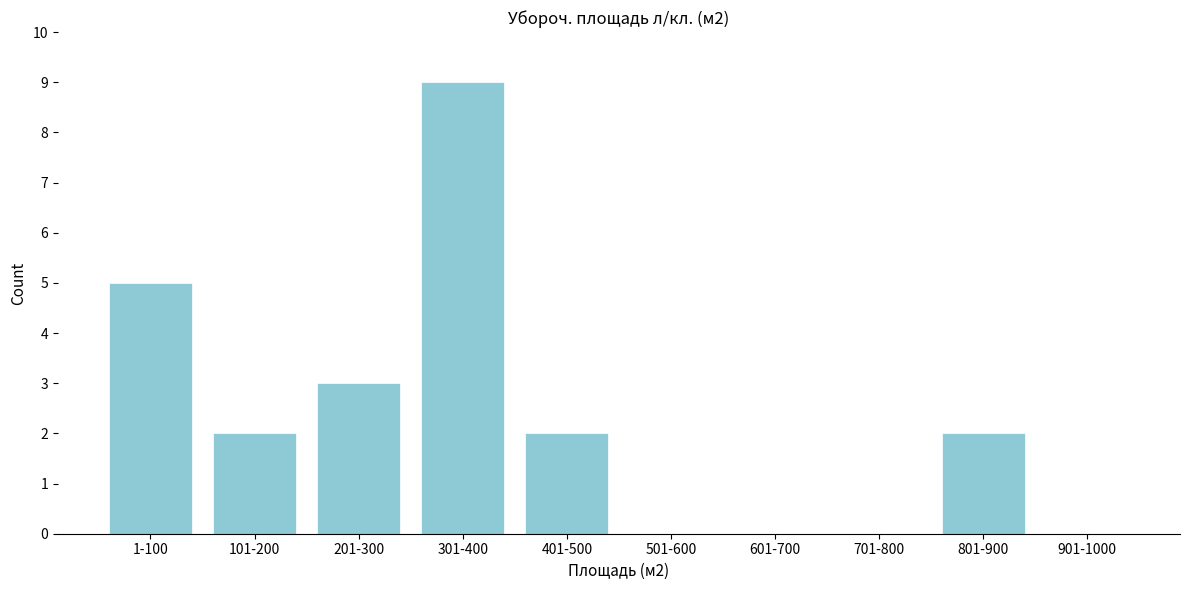

Reading left to right, transcribe all the data shown in this chart.

1-100=5	101-200=2	201-300=3	301-400=9	401-500=2	501-600=0	601-700=0	701-800=0	801-900=2	901-1000=0